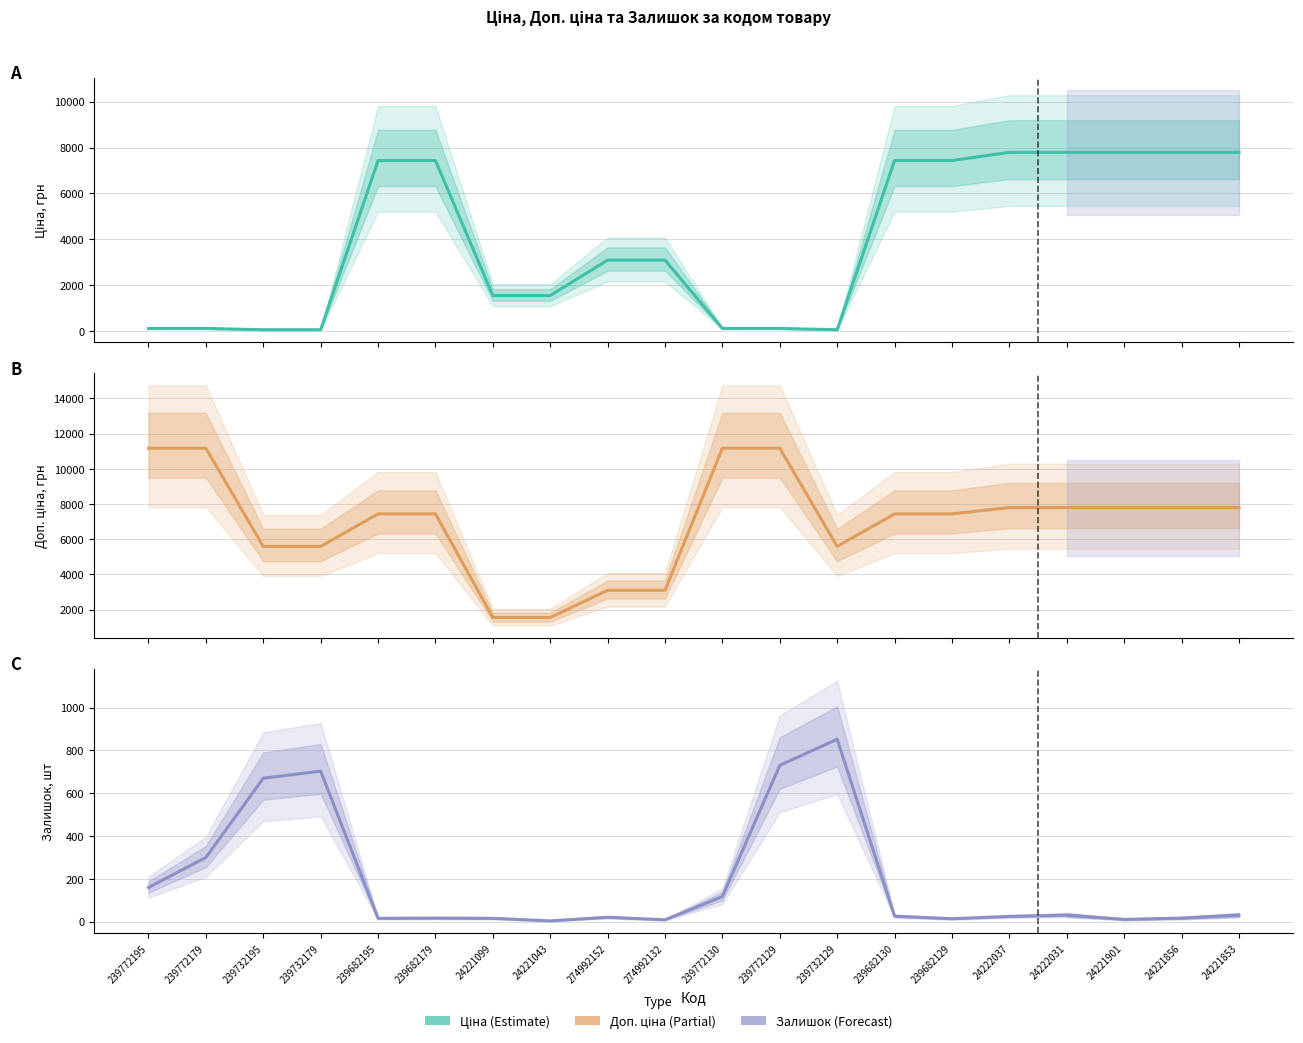

True or false: Доп. ціна and Залишок intersect in this chart.

False